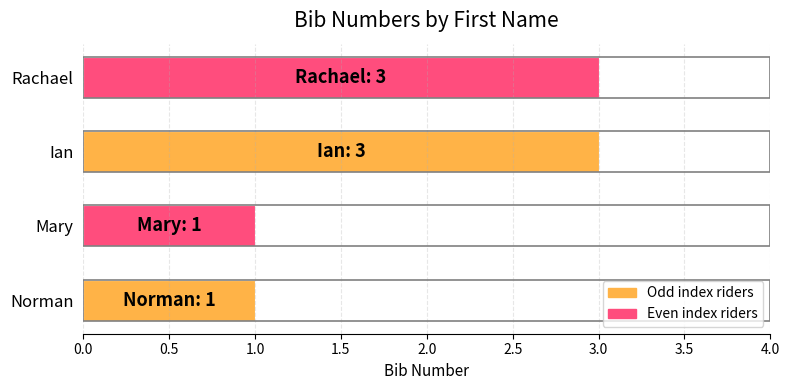

Is it true that the value at Norman is 0?

False